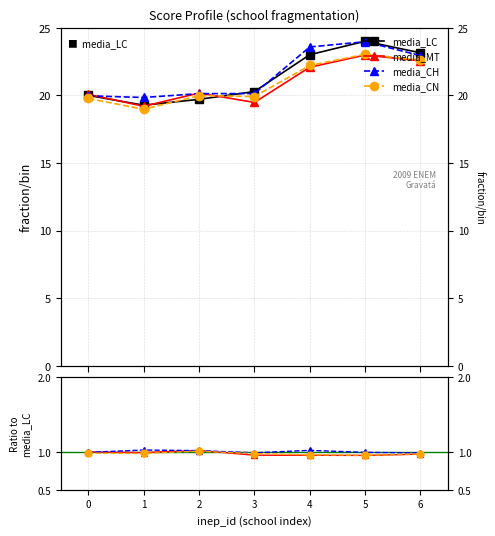

True or false: media_LC and media_MT intersect in this chart.

False